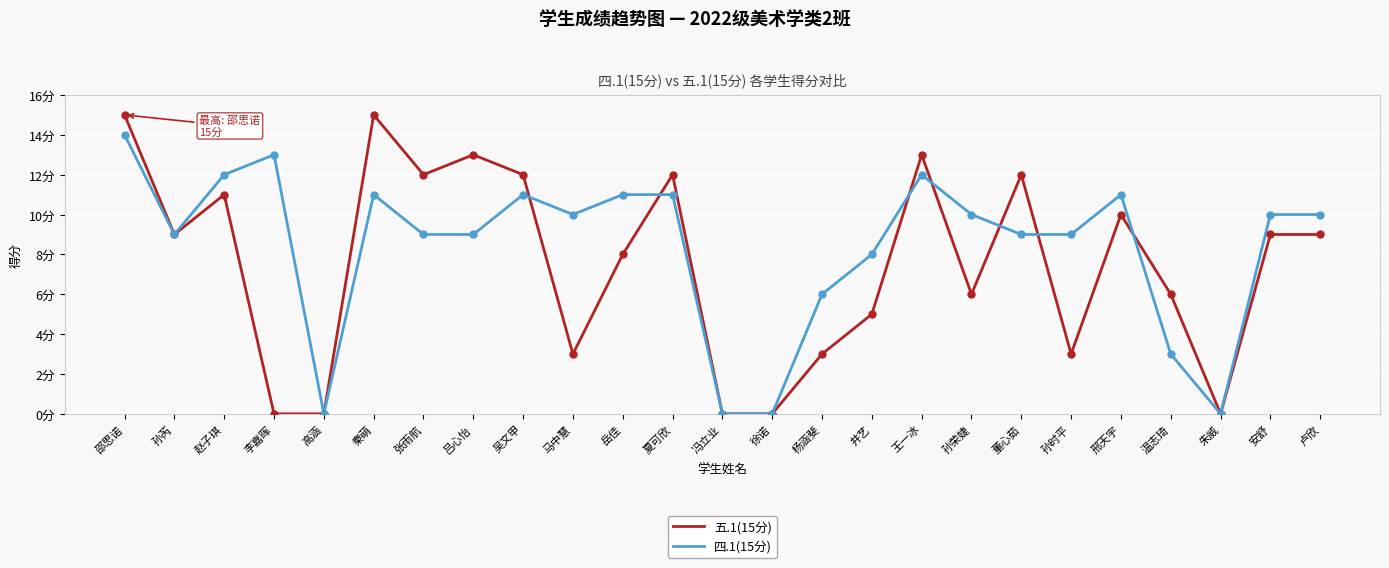

True or false: 五.1(15分) has a value of 6 at 孙荣婕.

True